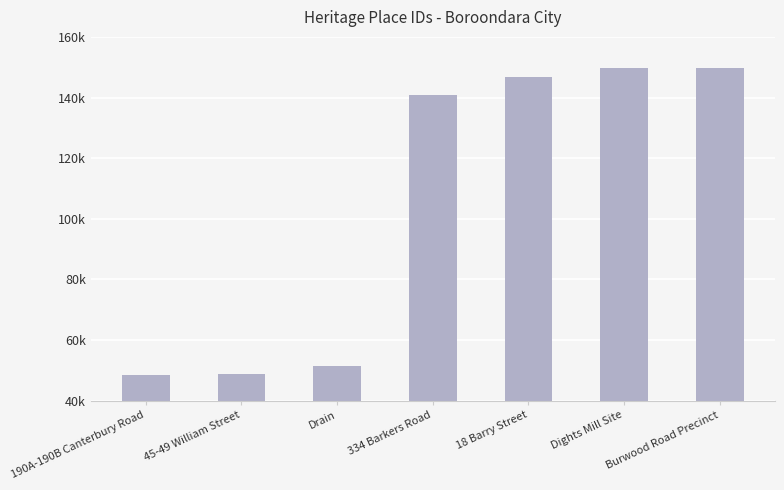

Reading left to right, transcribe all the data shown in this chart.

190A-190B Canterbury Road=48303	45-49 William Street=48821	Drain=51355	334 Barkers Road=140723	18 Barry Street=146925	Dights Mill Site=149585	Burwood Road Precinct=149586